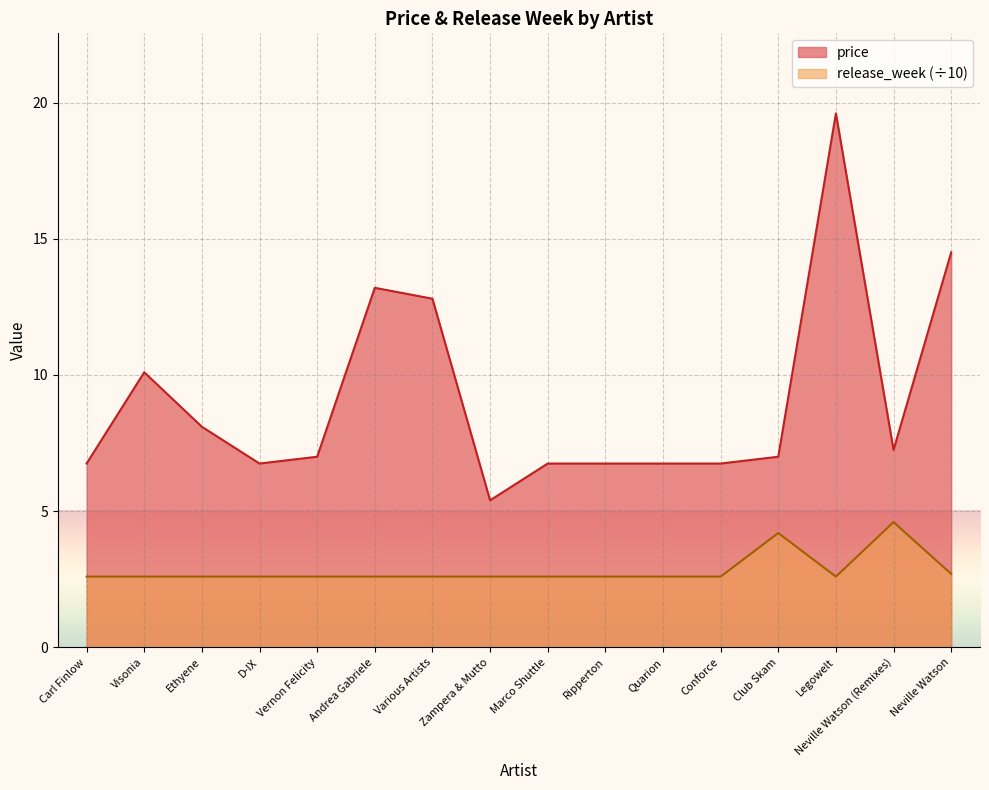

At how many categories does at least one series exceed 12?

4